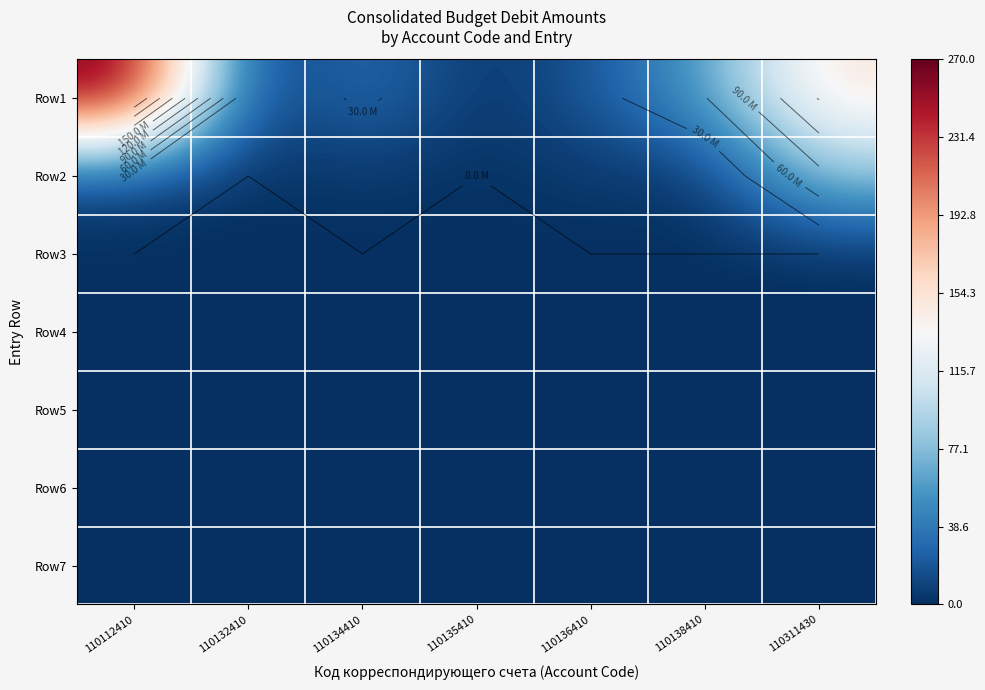

Which series has the widest spread of values?

Row1